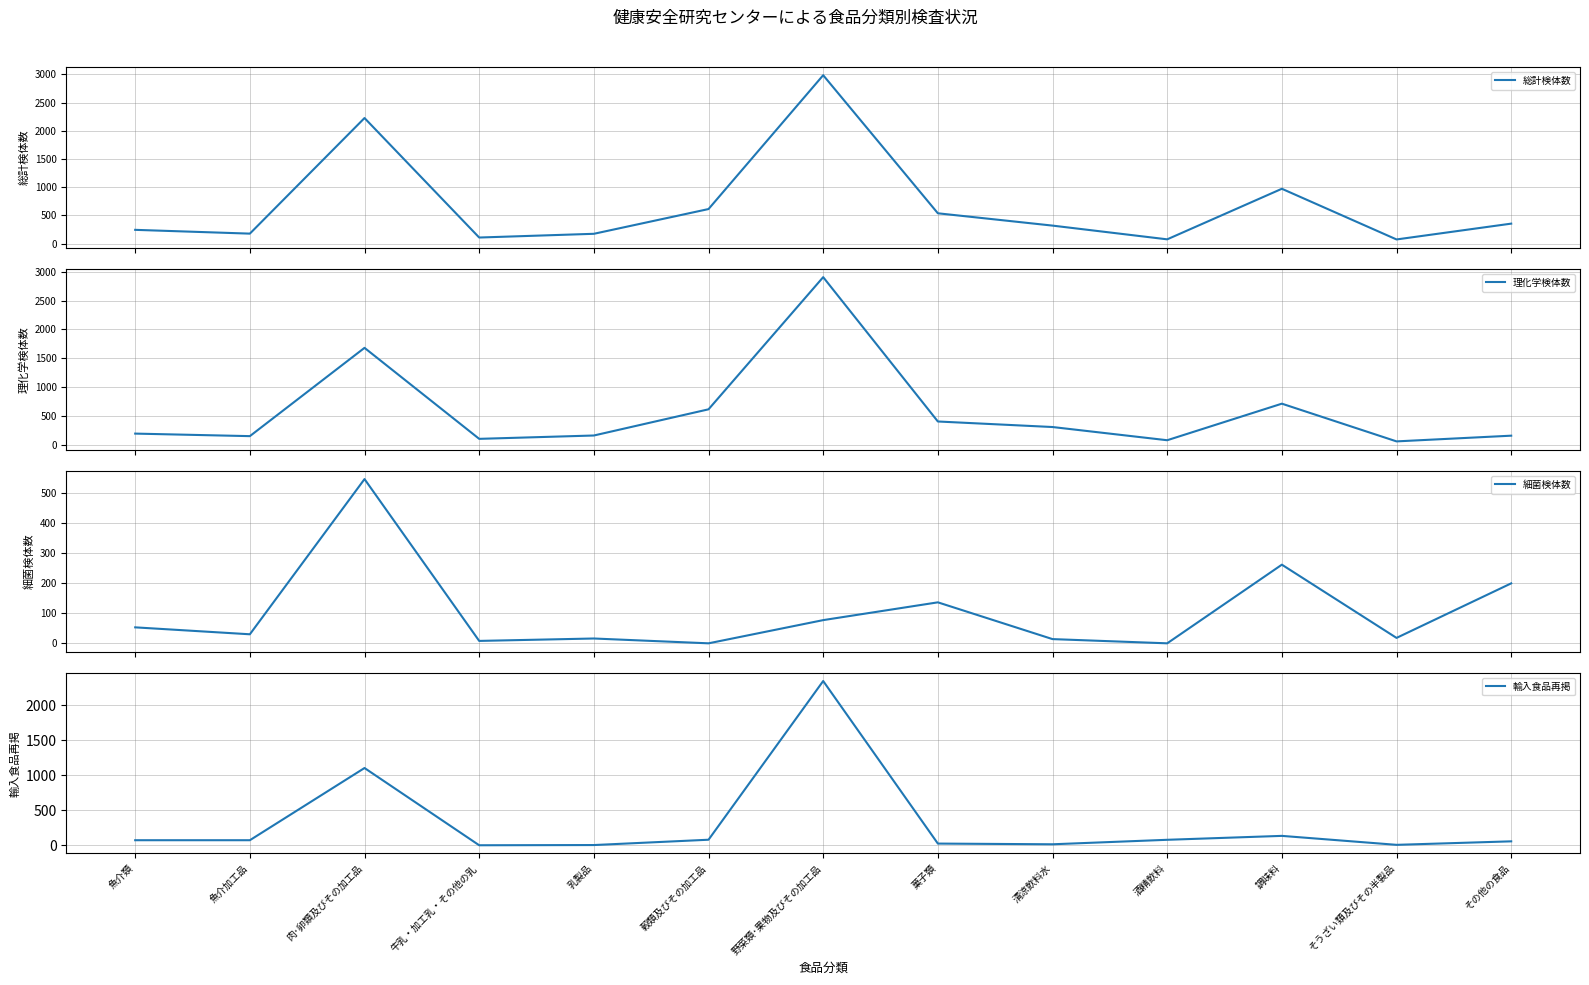

Count the number of data series in this chart.

4